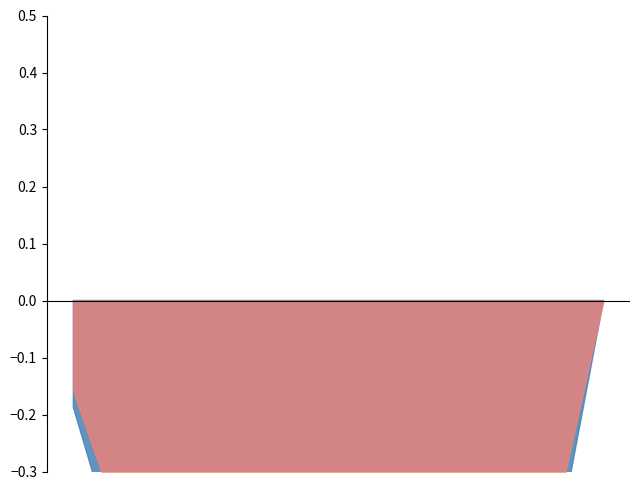

Which category has the highest value across all series?

2